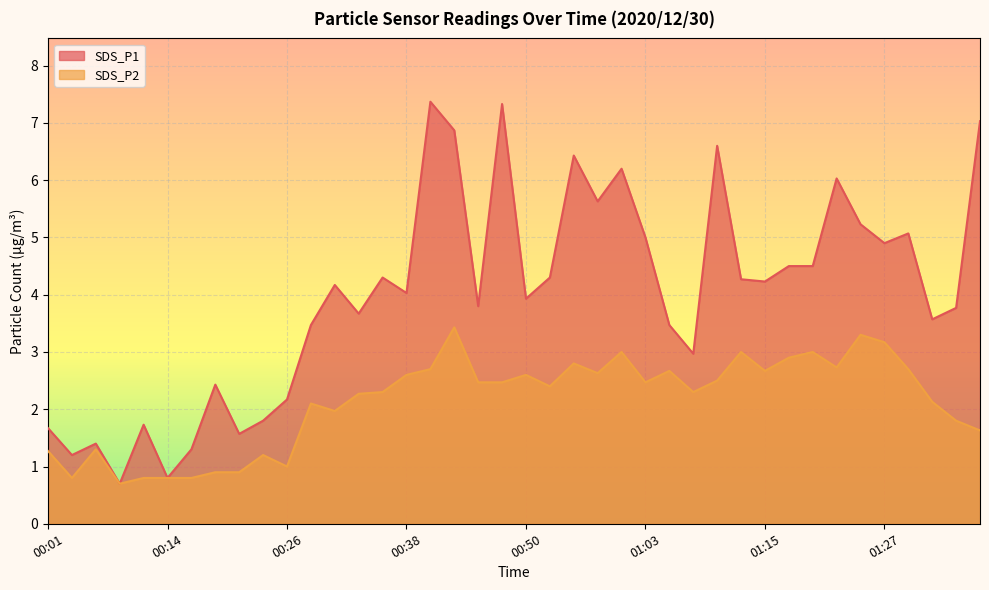

The SDS_P2 series shows 1.2 at 00:14. True or false?

False